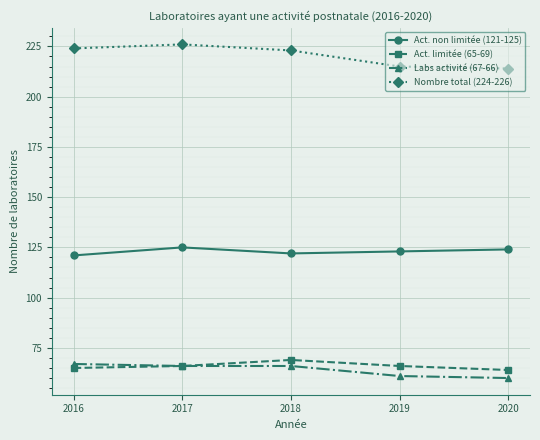

Reading left to right, list all the values displayed in this chart.

Act. non limitée (121-125): 2016=121	2017=125	2018=122	2019=123	2020=124
Act. limitée (65-69): 2016=65	2017=66	2018=69	2019=66	2020=64
Labs activité (67-66): 2016=67	2017=66	2018=66	2019=61	2020=60
Nombre total (224-226): 2016=224	2017=226	2018=223	2019=215	2020=214